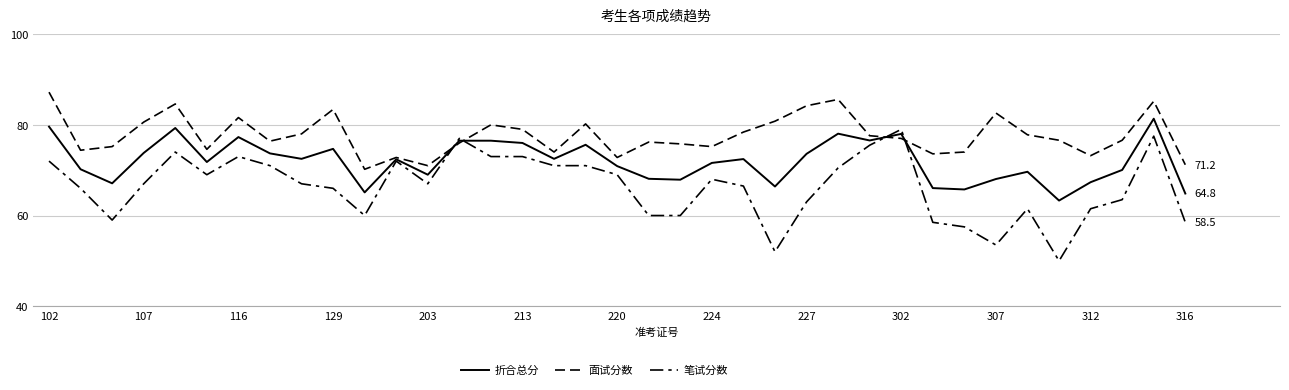

Where does the 面试分数 series first go above 76?

102